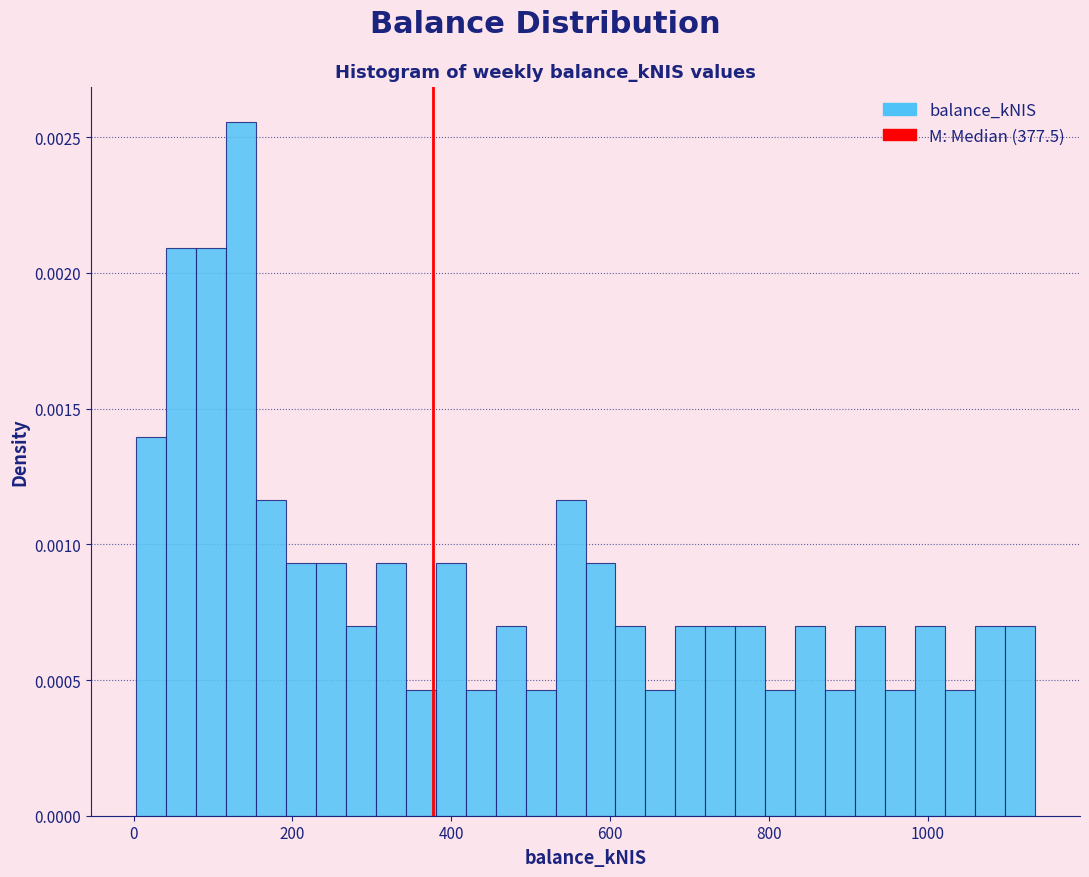

Read against the x-axis, roughly where is the centre of the tallest bar?

140